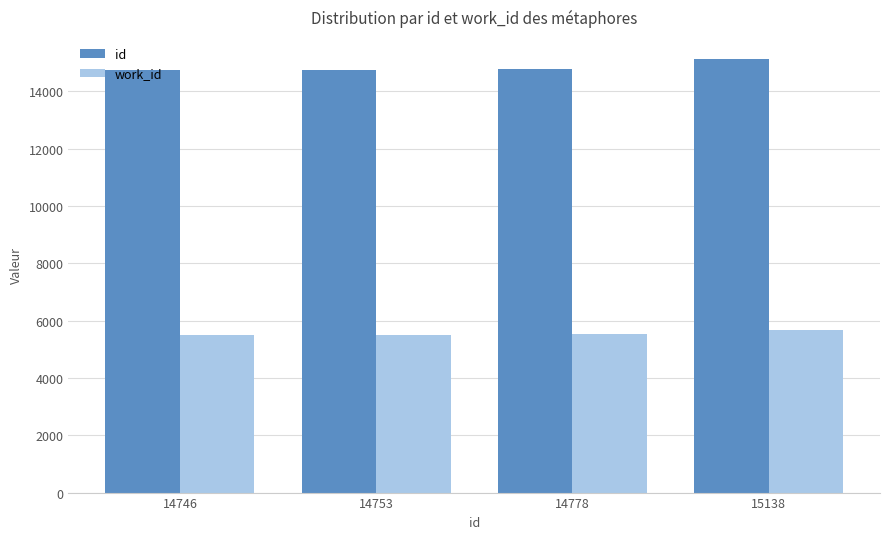

What is the approximate value of work_id at 14746, to the nearest 5?

5510